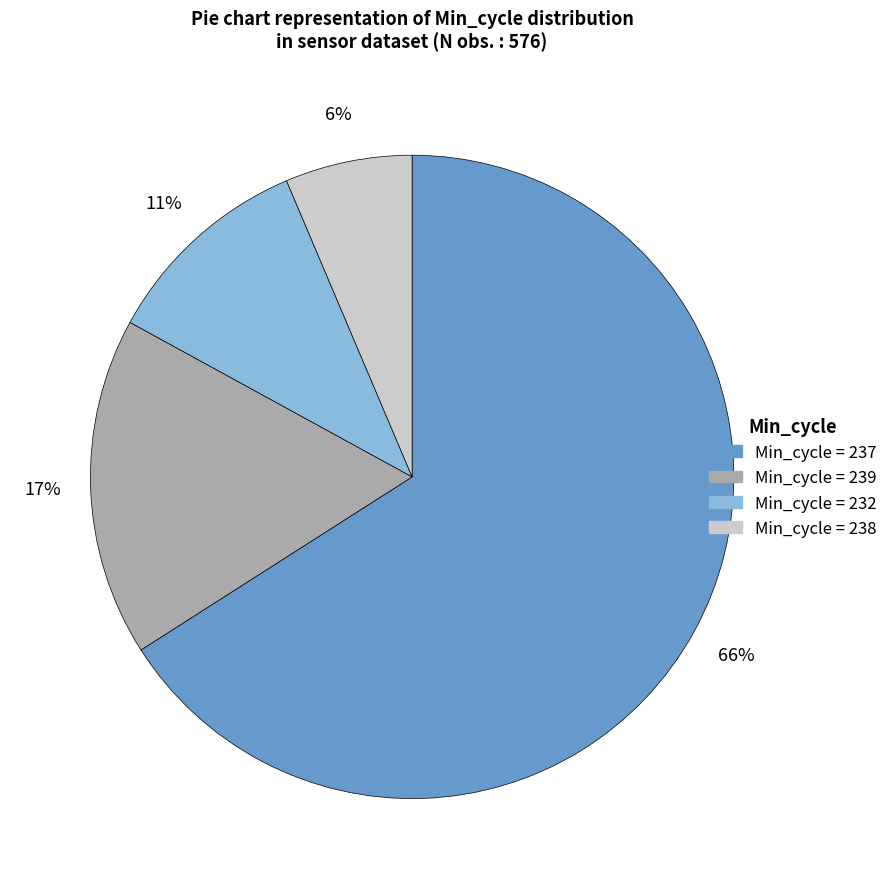

To the nearest percent, what is the difference between the largest and smallest slice percentages?

60%